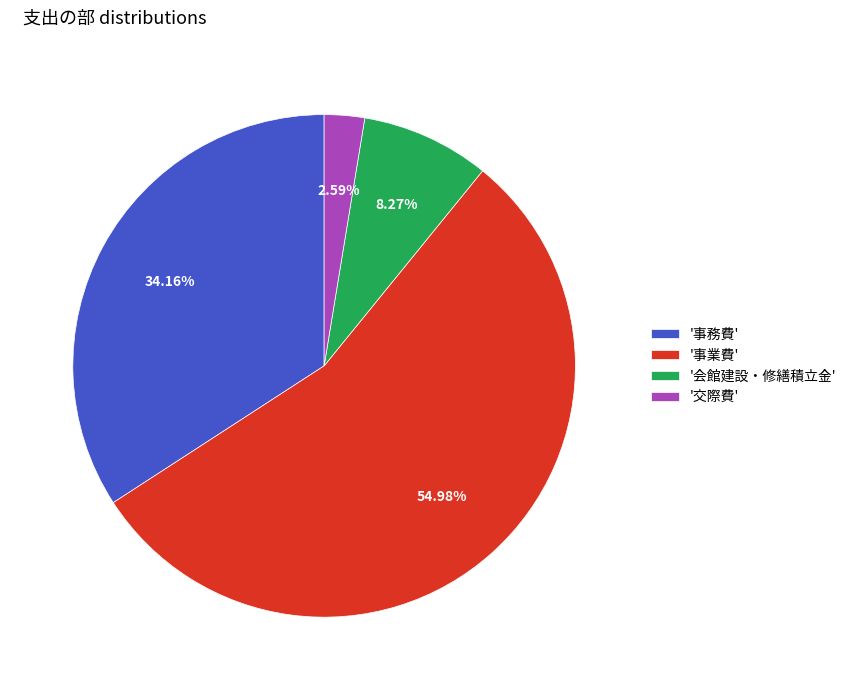

What is the largest slice in the pie chart?

'事業費'